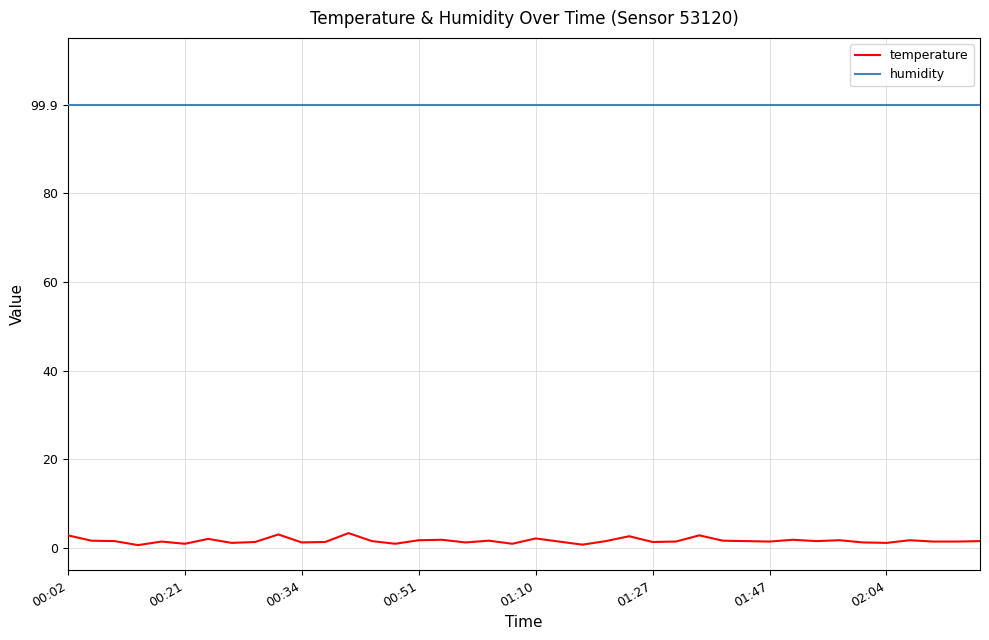

Count the number of data series in this chart.

2